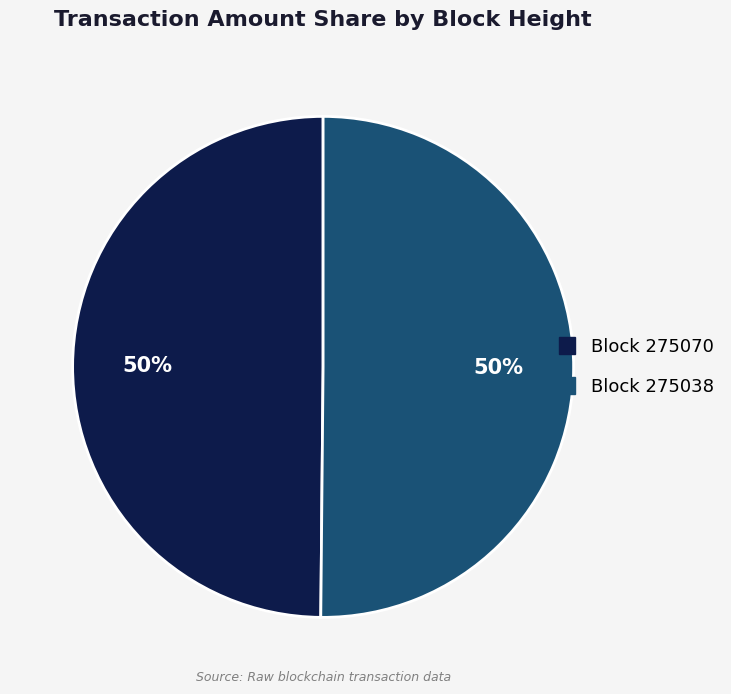

To the nearest percent, what is the average slice percentage?

50%